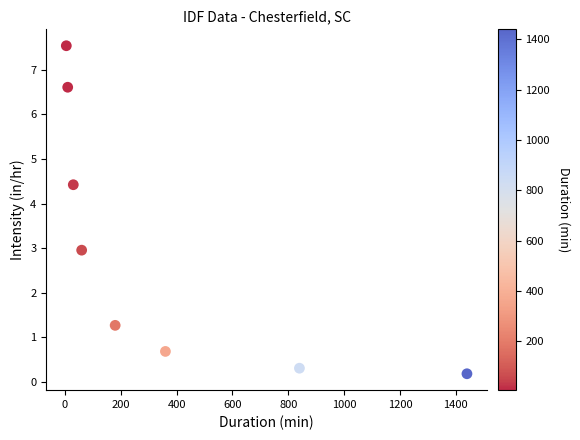

What is the range of Y values (max minus min)?

7.4